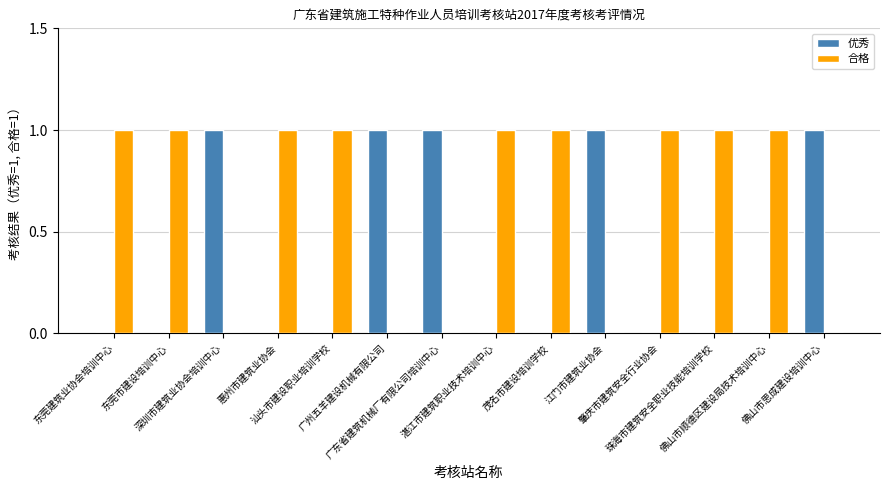

Which series has the largest total across all categories?

合格